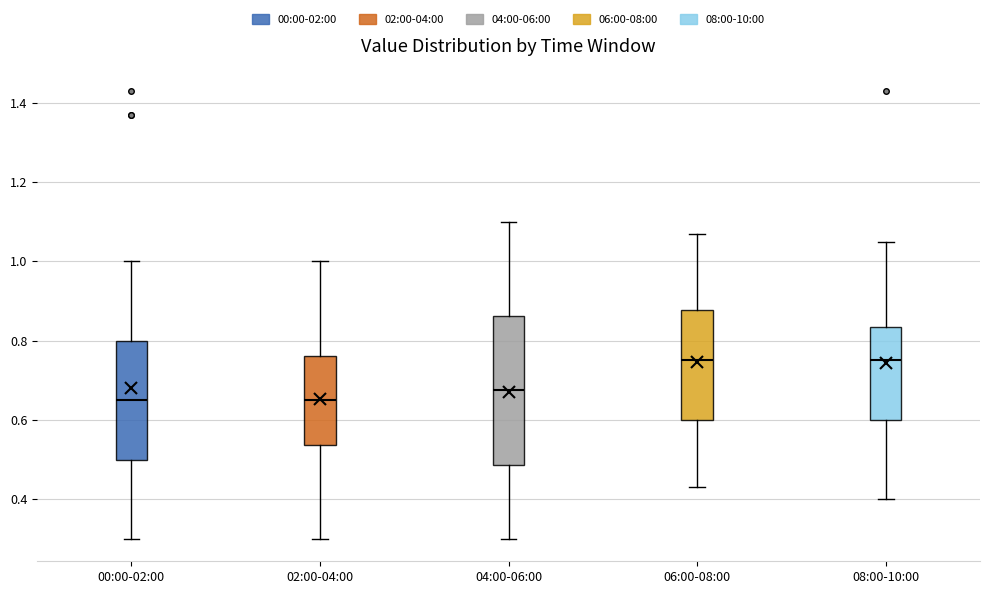

Reading left to right, transcribe this box plot: for each box, give where its median line is, the range the box spans, and where its two whiskers end, as read against the y-axis. The values are not printed on the chart, so give them approximately, as read against the axis.

00:00-02:00: median 0.66, box 0.50 to 0.80, whiskers 0.30 to 1.00
02:00-04:00: median 0.66, box 0.54 to 0.76, whiskers 0.30 to 1.00
04:00-06:00: median 0.68, box 0.48 to 0.86, whiskers 0.30 to 1.10
06:00-08:00: median 0.76, box 0.60 to 0.88, whiskers 0.44 to 1.08
08:00-10:00: median 0.76, box 0.60 to 0.84, whiskers 0.40 to 1.06